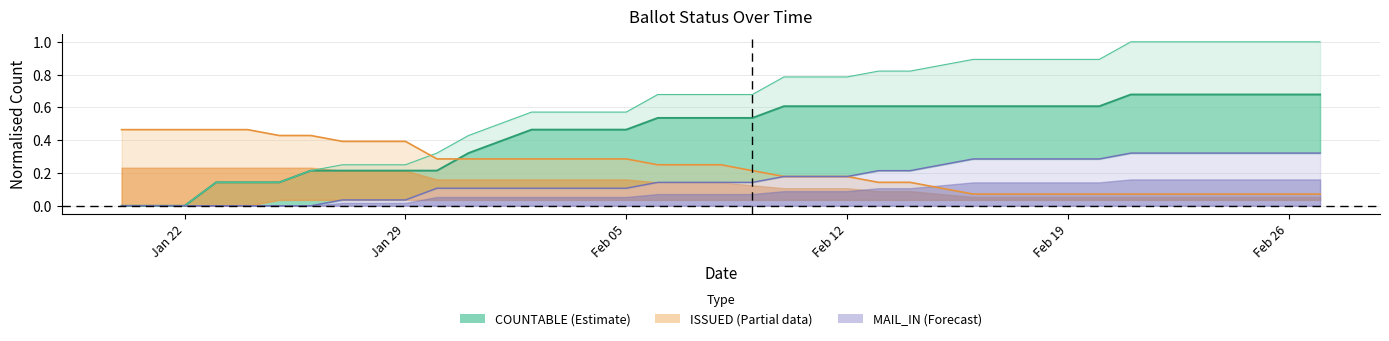

Reading left to right, transcribe all the data shown in this chart.

COUNTABLE: 0.0	0.0	0.0	0.1	0.1	0.1	0.2	0.2	0.2	0.3	0.4	0.5	0.6	0.6	0.6	0.6	0.7	0.7	0.7	0.7	0.8	0.8	0.8	0.8	0.8	0.9	0.9	0.9	0.9	0.9	0.9	1.0	1.0	1.0	1.0	1.0	1.0	1.0
ON_MACHINE: 0.0	0.0	0.0	0.1	0.1	0.1	0.2	0.2	0.2	0.2	0.3	0.4	0.5	0.5	0.5	0.5	0.5	0.5	0.5	0.5	0.6	0.6	0.6	0.6	0.6	0.6	0.6	0.6	0.6	0.6	0.6	0.7	0.7	0.7	0.7	0.7	0.7	0.7
MARKED: 0.0	0.0	0.0	0.0	0.0	0.0	0.0	0.0	0.0	0.1	0.1	0.1	0.1	0.1	0.1	0.1	0.1	0.1	0.1	0.1	0.2	0.2	0.2	0.2	0.2	0.2	0.3	0.3	0.3	0.3	0.3	0.3	0.3	0.3	0.3	0.3	0.3	0.3
MAIL_IN: 0.5	0.5	0.5	0.5	0.5	0.4	0.4	0.4	0.4	0.3	0.3	0.3	0.3	0.3	0.3	0.3	0.2	0.2	0.2	0.2	0.2	0.2	0.2	0.1	0.1	0.1	0.1	0.1	0.1	0.1	0.1	0.1	0.1	0.1	0.1	0.1	0.1	0.1